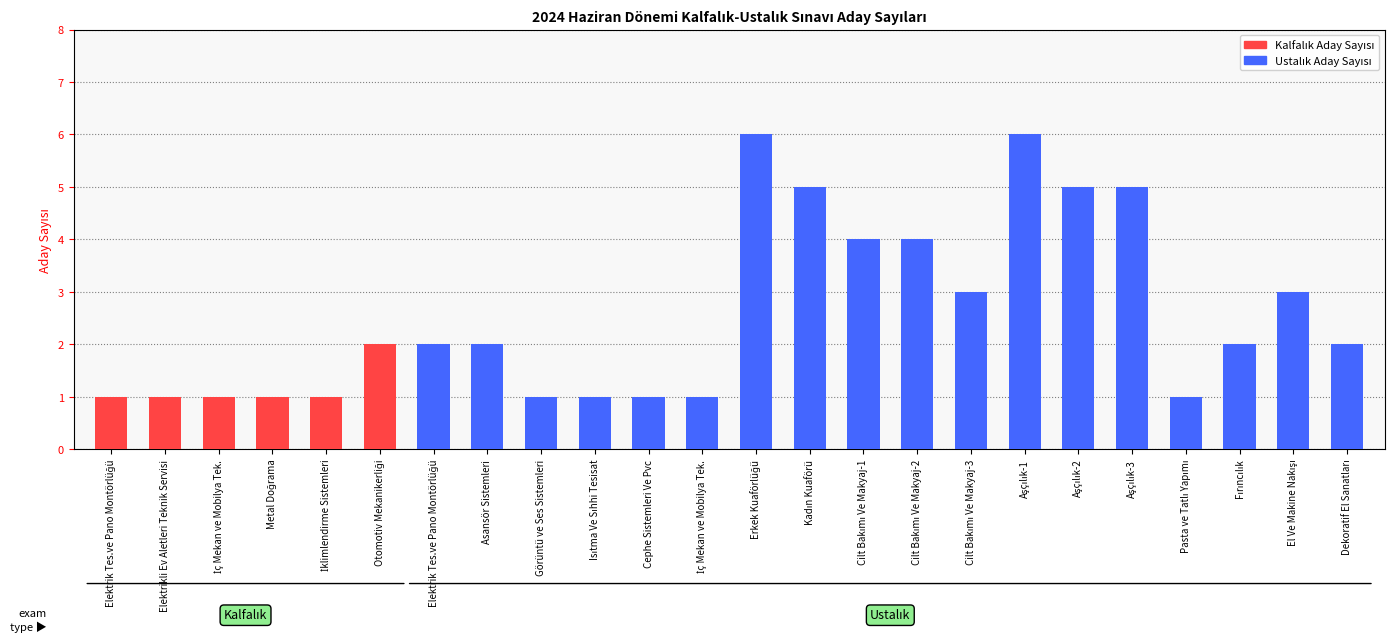

What is the sum of all Ustalık Aday Sayısı values?

54